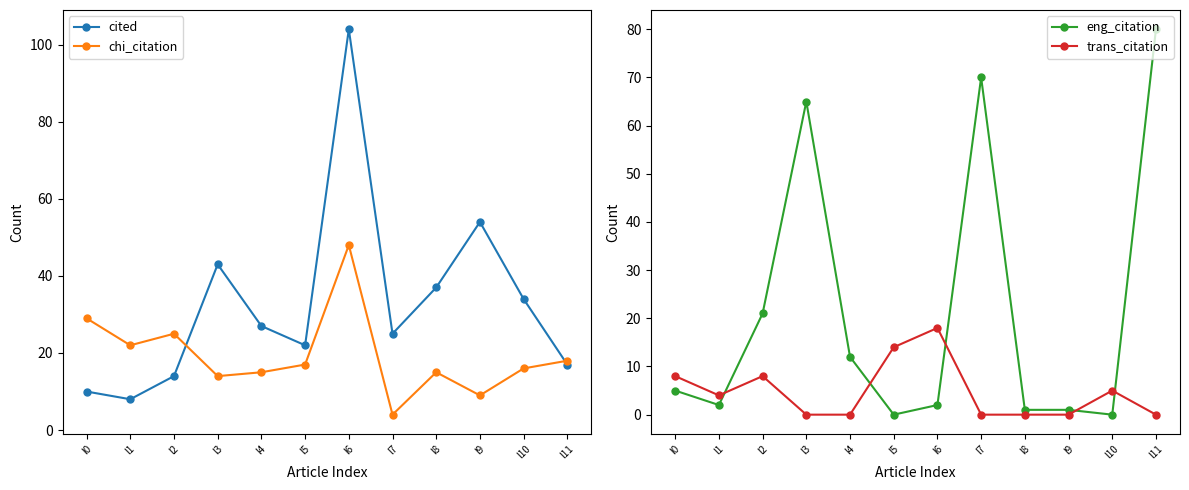

Which series has the largest total across all categories?

cited